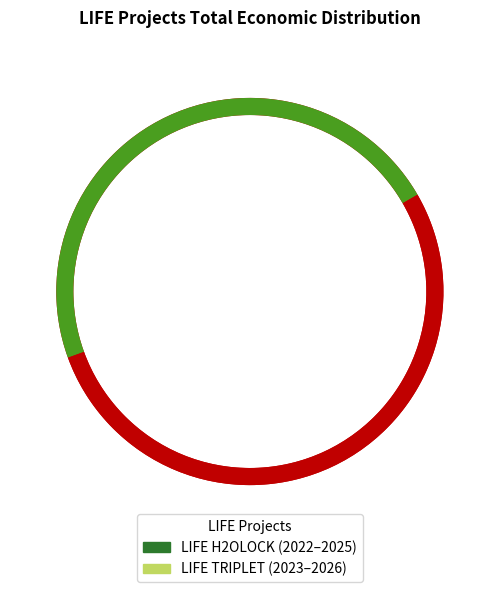

To the nearest percent, what portion does LIFE H2OLOCK represent?

39%